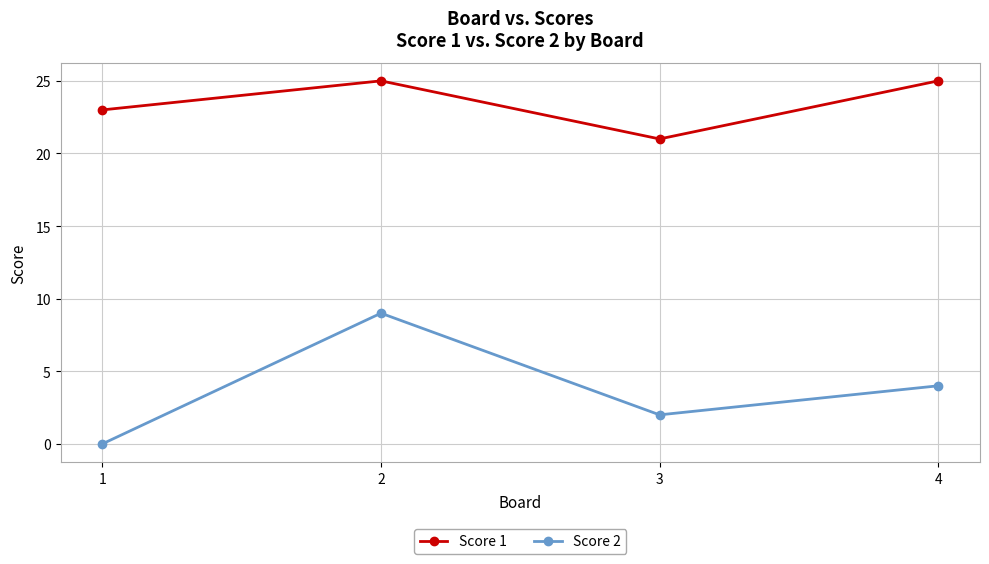

Between 1 and 4, which series saw the biggest shift?

Score 2